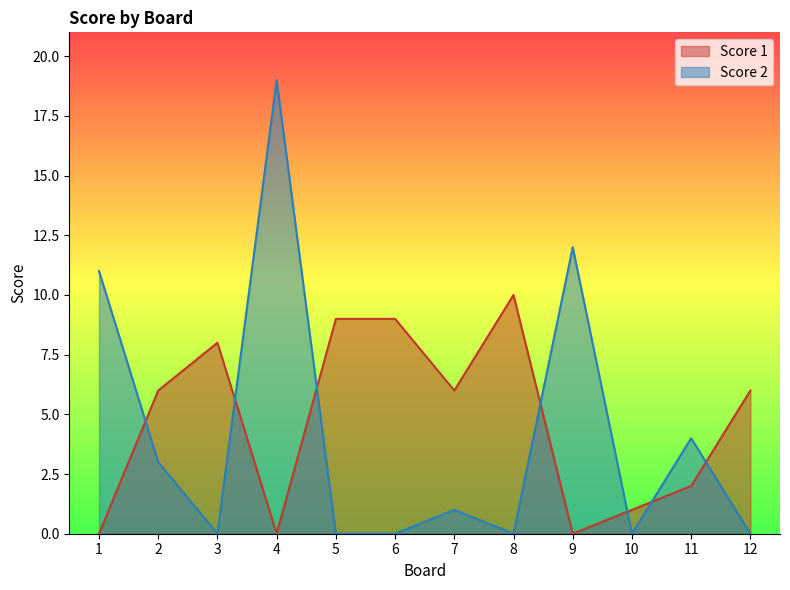

Reading left to right, what are all the values shown in this chart?

Score 1: 0	6	8	0	9	9	6	10	0	1	2	6
Score 2: 11	3	0	19	0	0	1	0	12	0	4	0